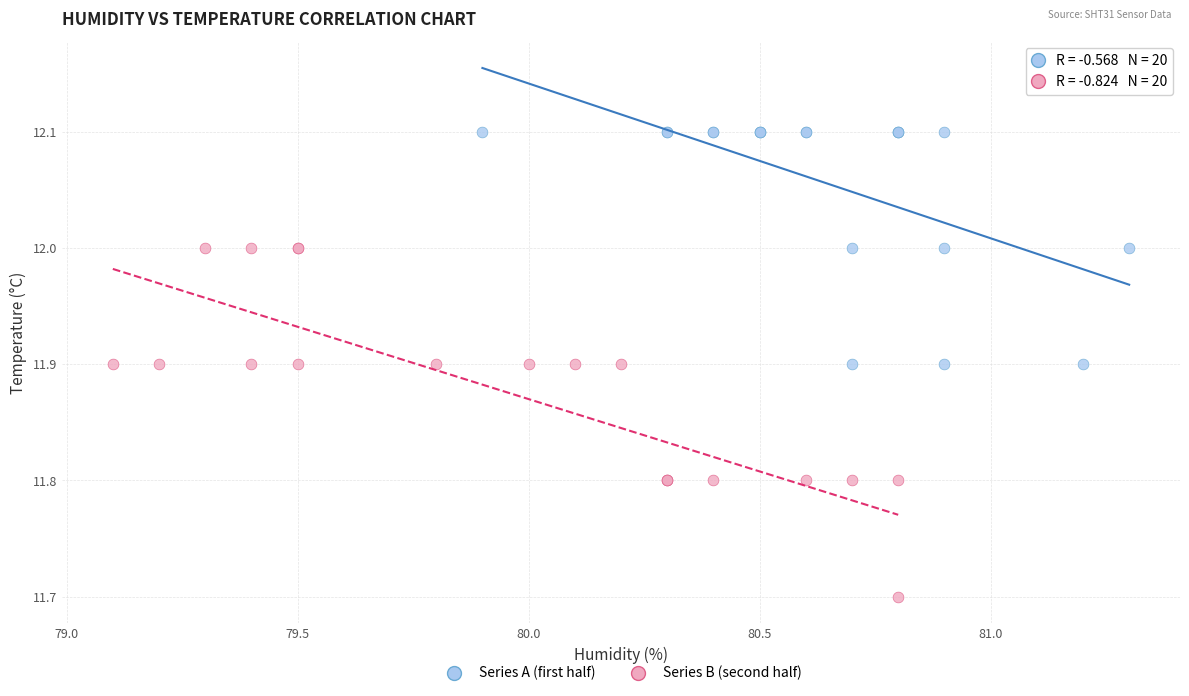

Which series has the largest Y range (max minus min)?

Series B (second half)